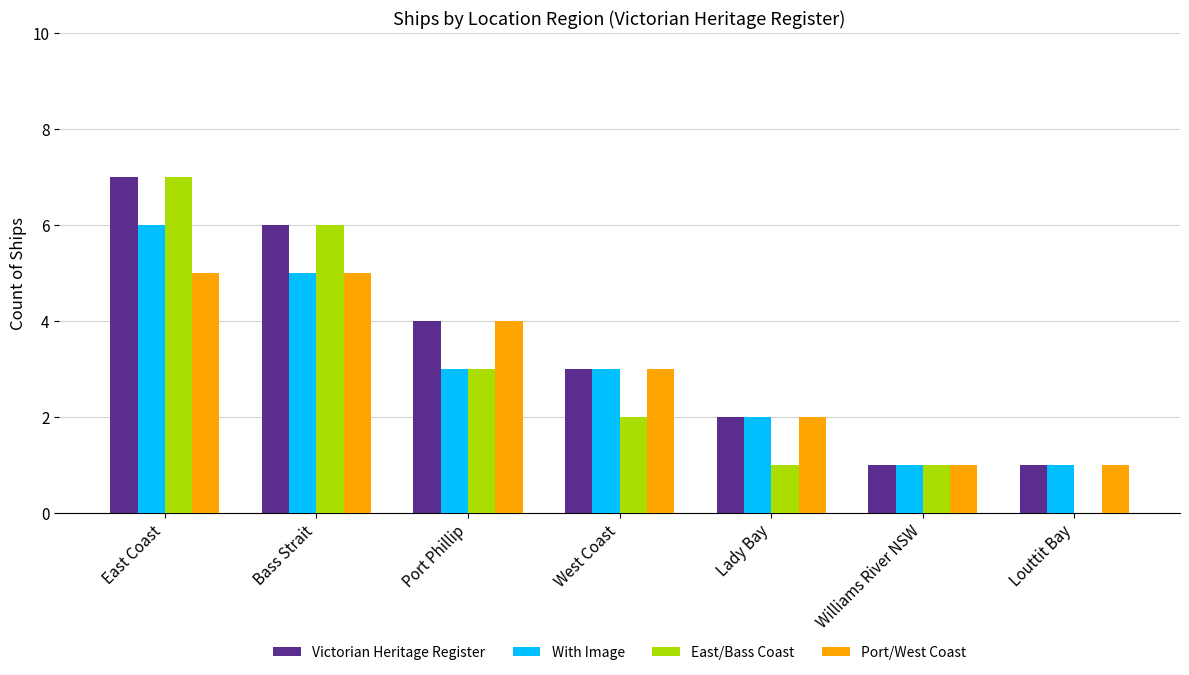

The East/Bass Coast series shows 0 at Williams River NSW. True or false?

False